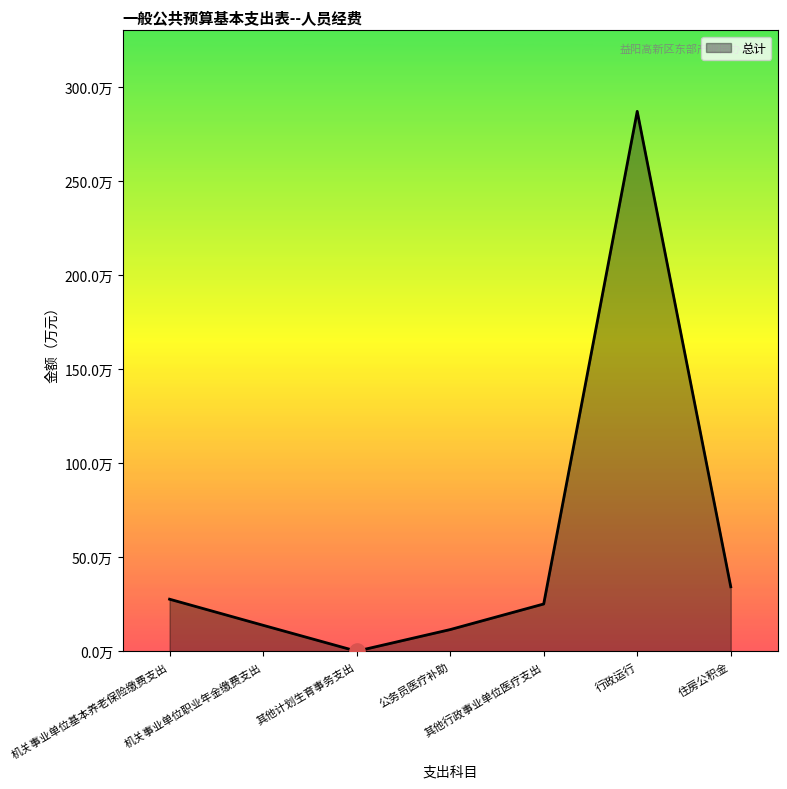

Approximately how many times larger is the value at 住房公积金 compared to 行政运行?

0.1